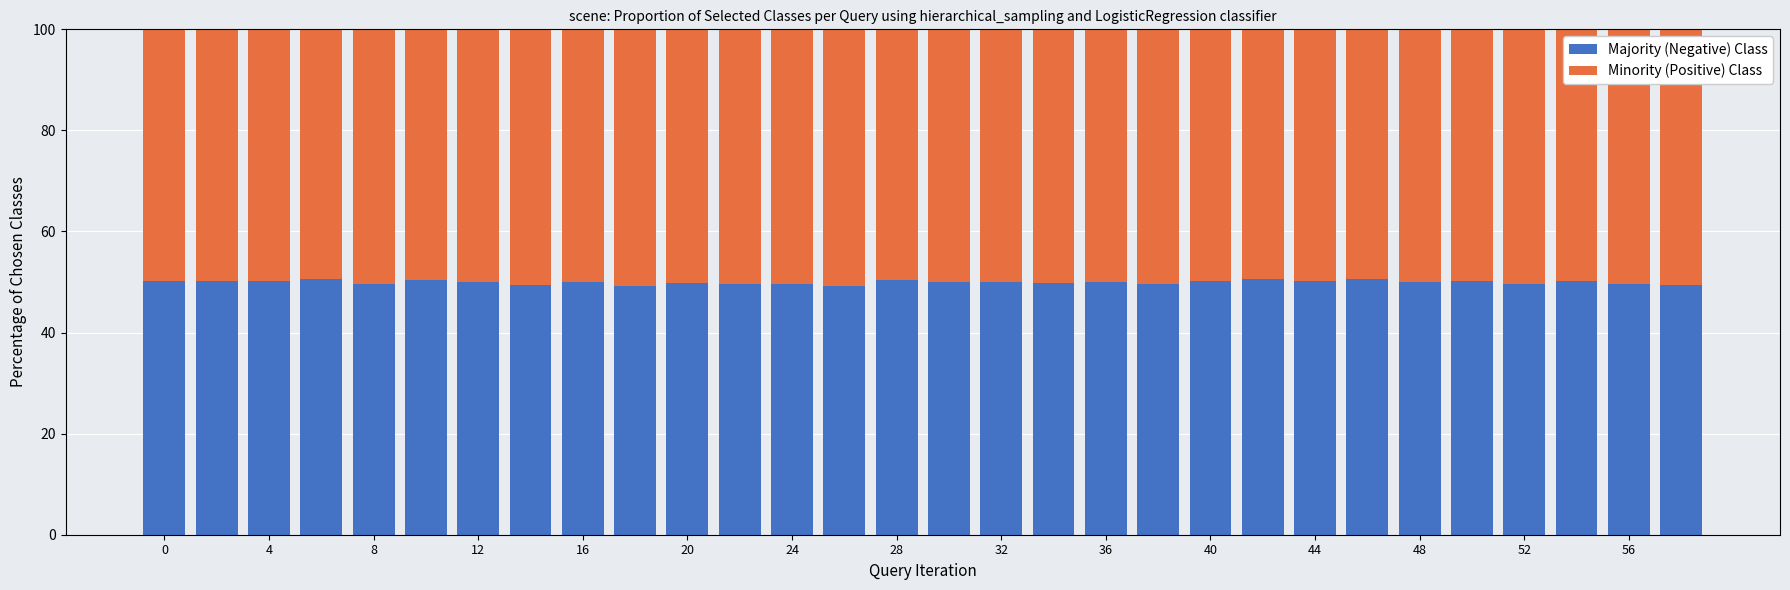

What is the lowest value of the Majority (Negative) Class series?

49.2